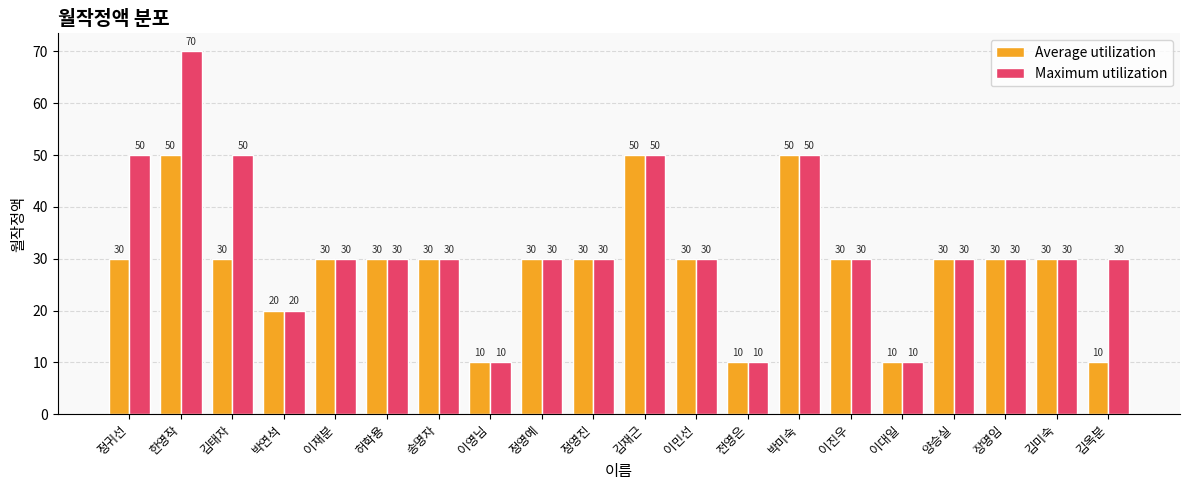

What is the difference between the second highest and second lowest values in the Average utilization series?

40